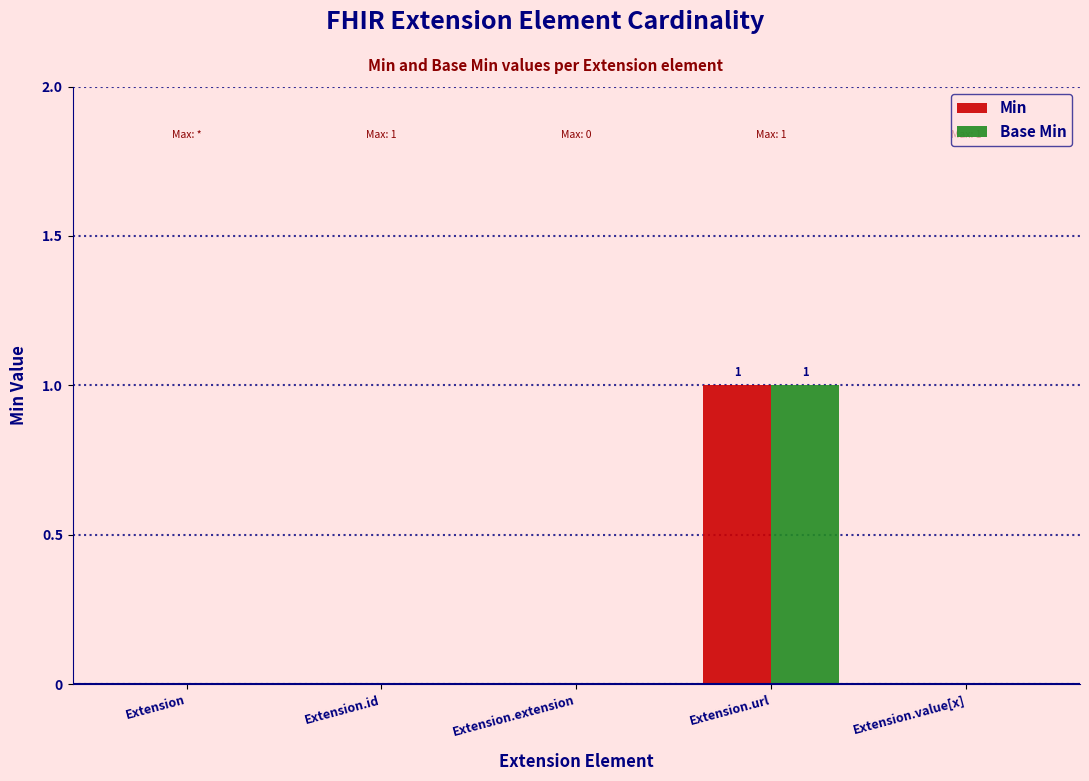

How many data points does each series have?

5